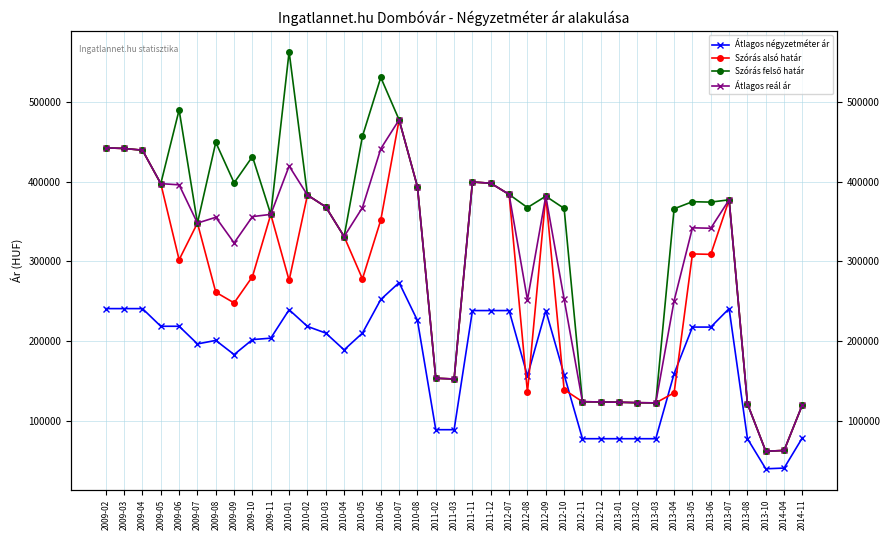

Rank the series by their maximum value, from lowest to highest.

Átlagos négyzetméter ár, Szórás alsó határ, Átlagos reál ár, Szórás felső határ